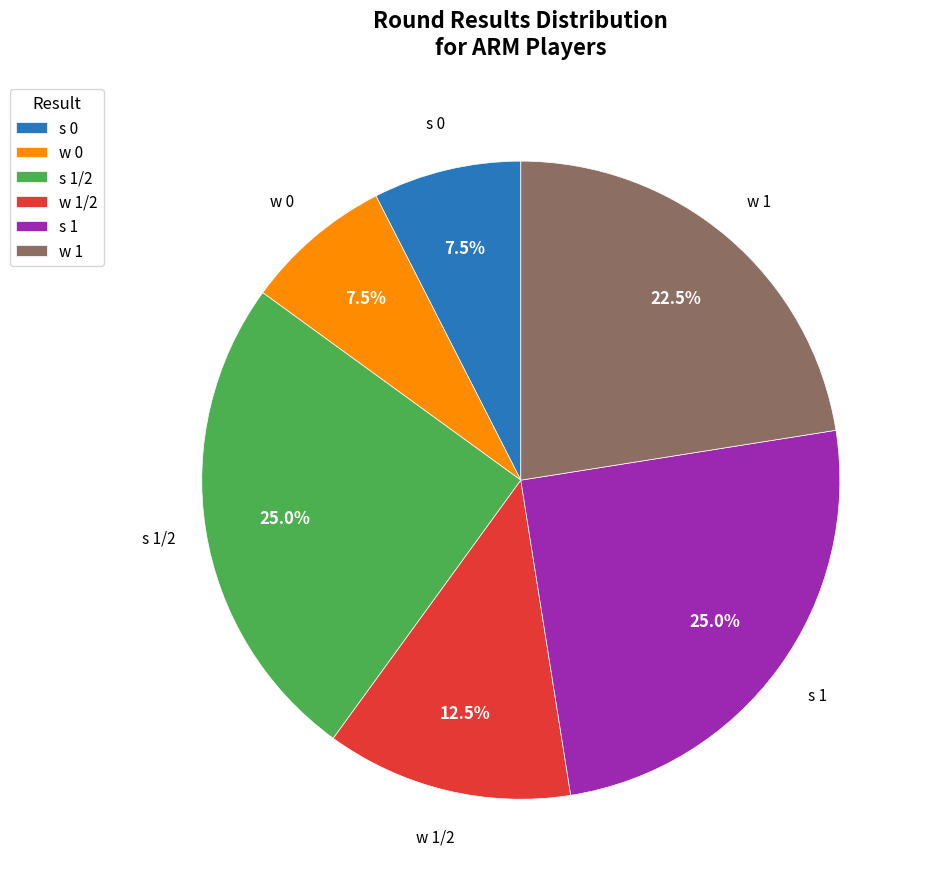

Does any single category account for the majority?

No